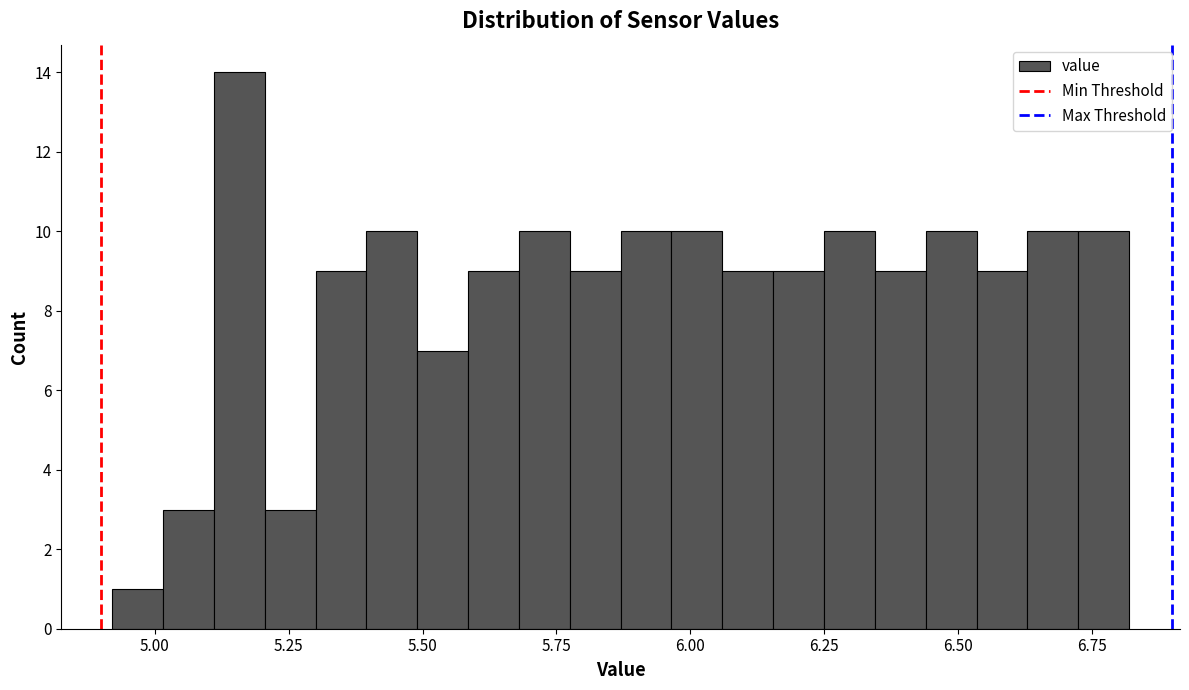

Around what value on the x-axis is the tallest bar? Give the approximate position of its centre, as read against the axis.

5.15